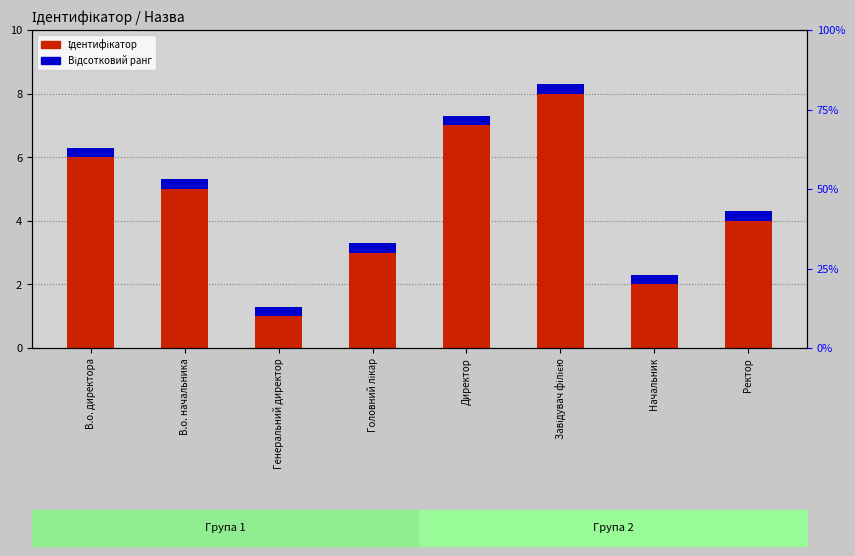

At which label is Ідентифікатор closest to 4?

Ректор